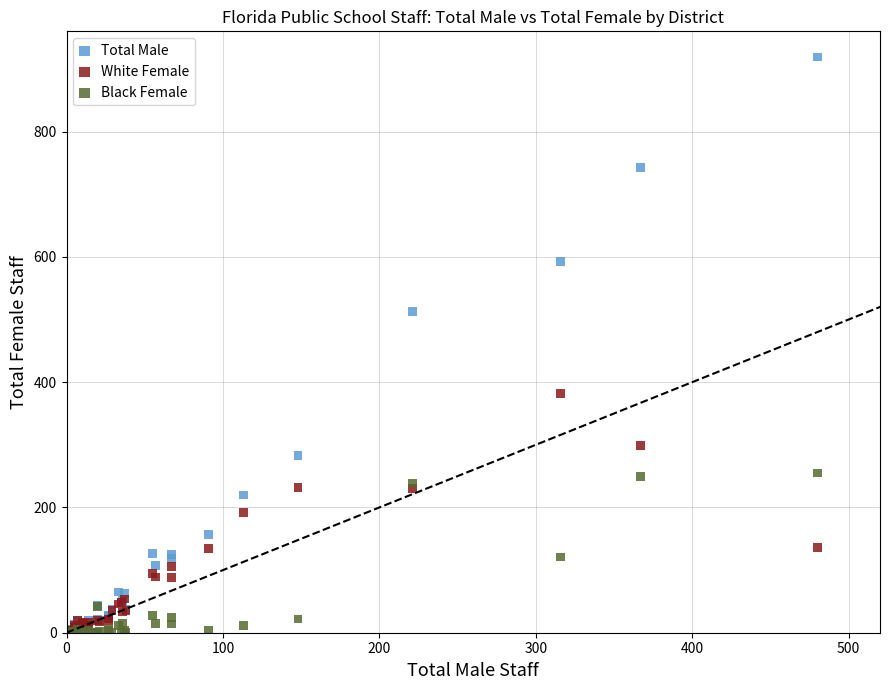

Which series contains the highest Y value?

Total Male